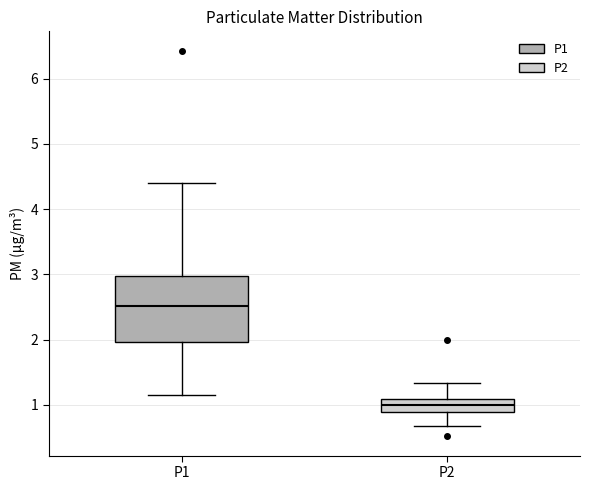

Comparing the boxes themselves (not the whiskers), which one is the tallest?

P1